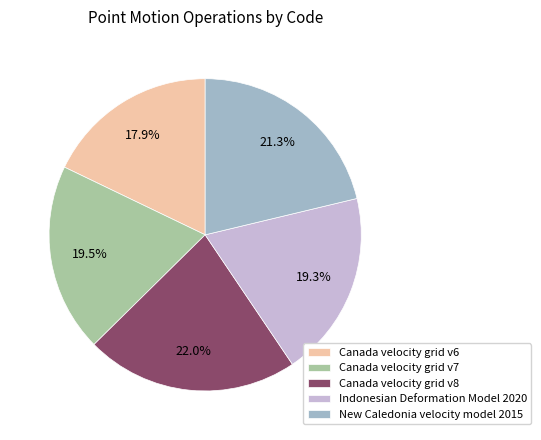

What portion of the pie excludes Canada velocity grid v8?

78.0%